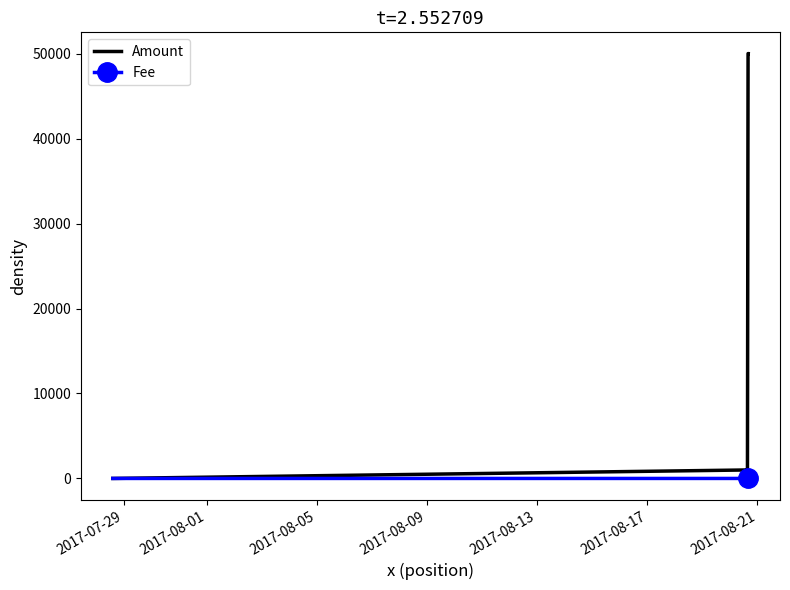

Which series has the largest total across all categories?

Amount